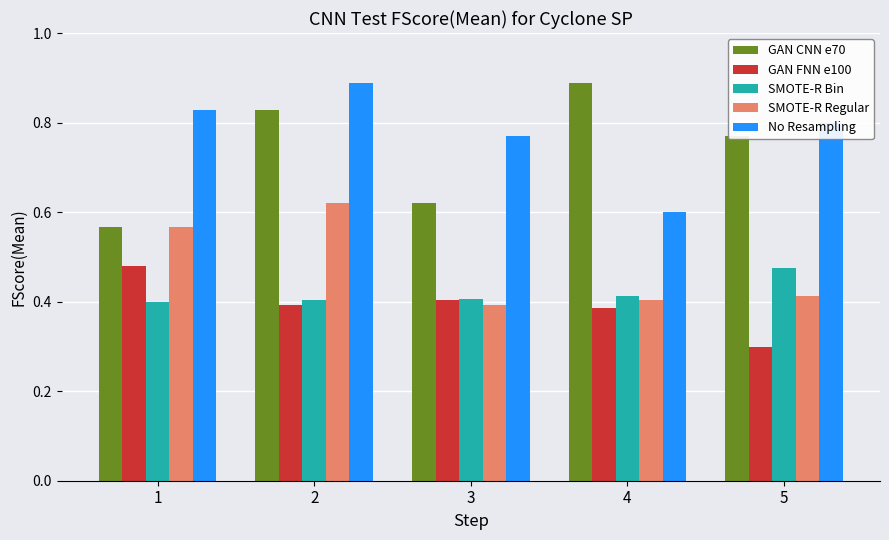

What is the minimum value shown in the chart?

0.3